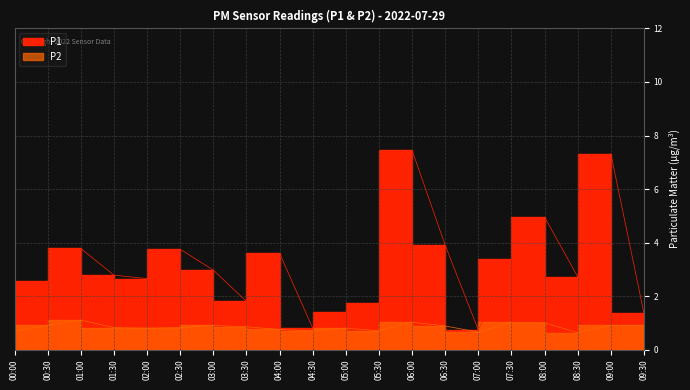

Which series has the largest range (max minus min)?

P1